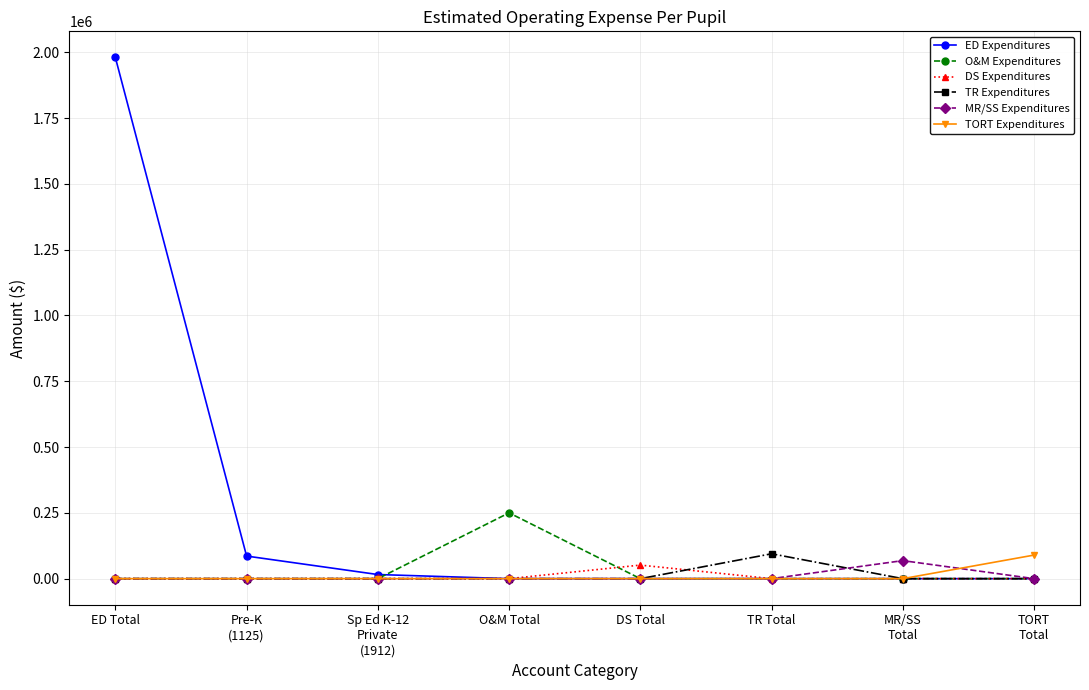

What is the sum of the ED Expenditures values at DS Total and Pre-K
(1125)?

85847